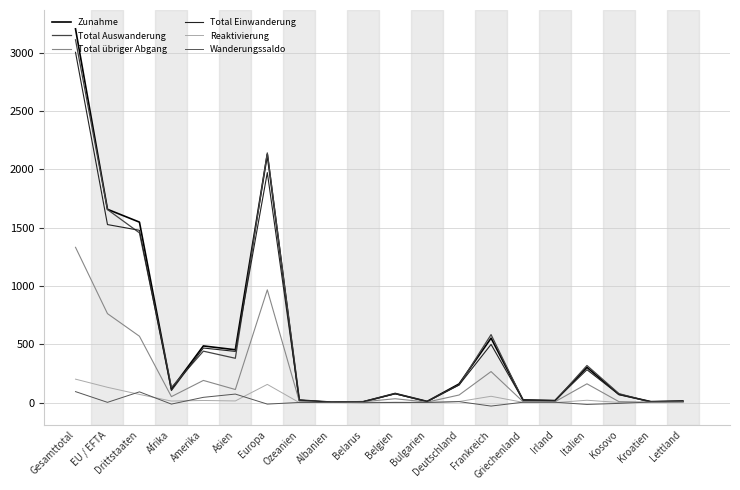

Which series has the widest spread of values?

Zunahme